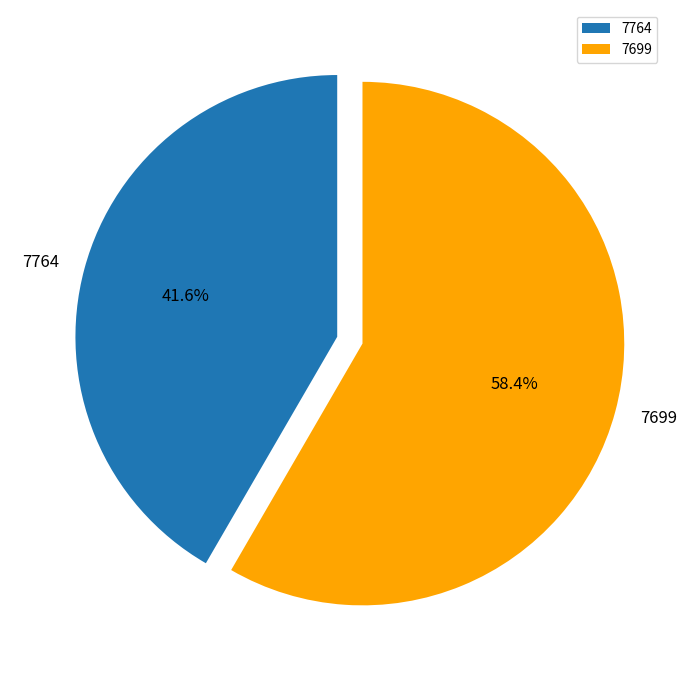

Which slice is the smallest?

7764